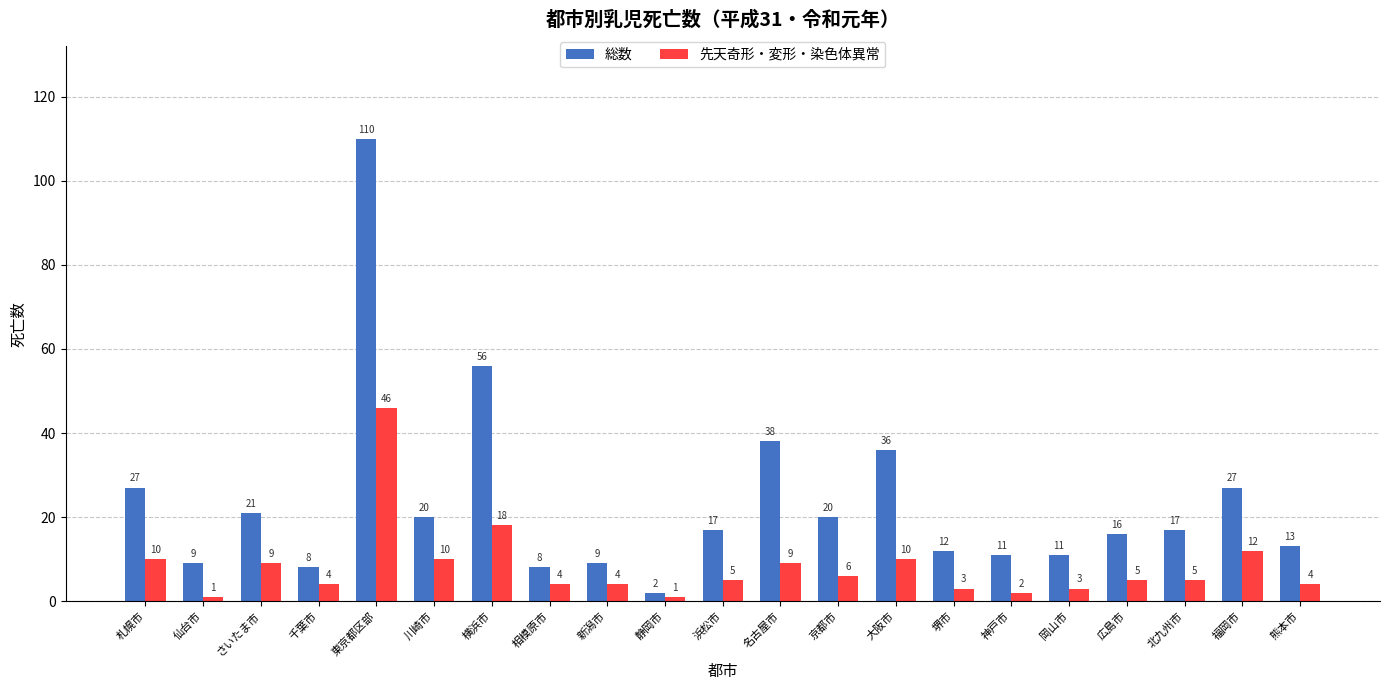

Which series has the widest spread of values?

総数